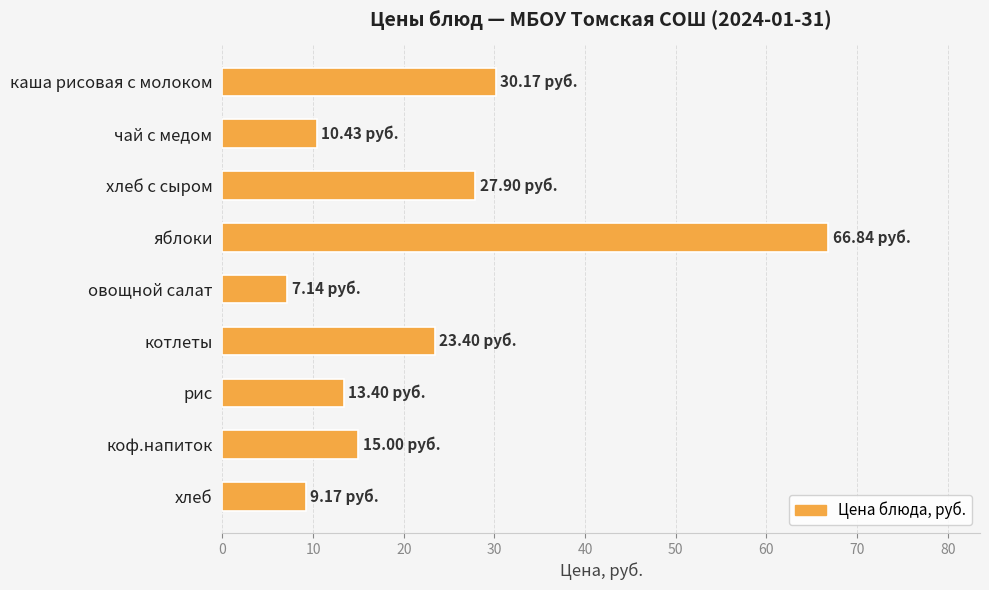

Rank the categories by value from highest to lowest.

яблоки, каша рисовая с молоком, хлеб с сыром, котлеты, коф.напиток, рис, чай с медом, хлеб, овощной салат